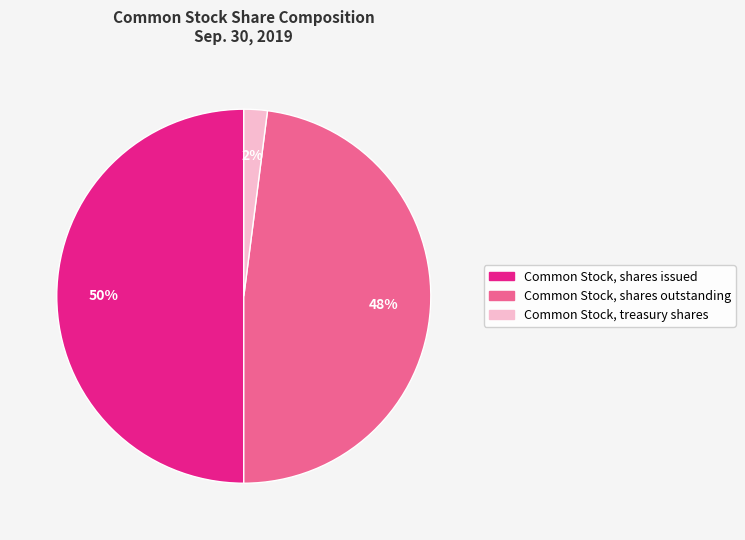

Is the sum of Common Stock, shares issued and Common Stock, treasury shares greater than half?

Yes